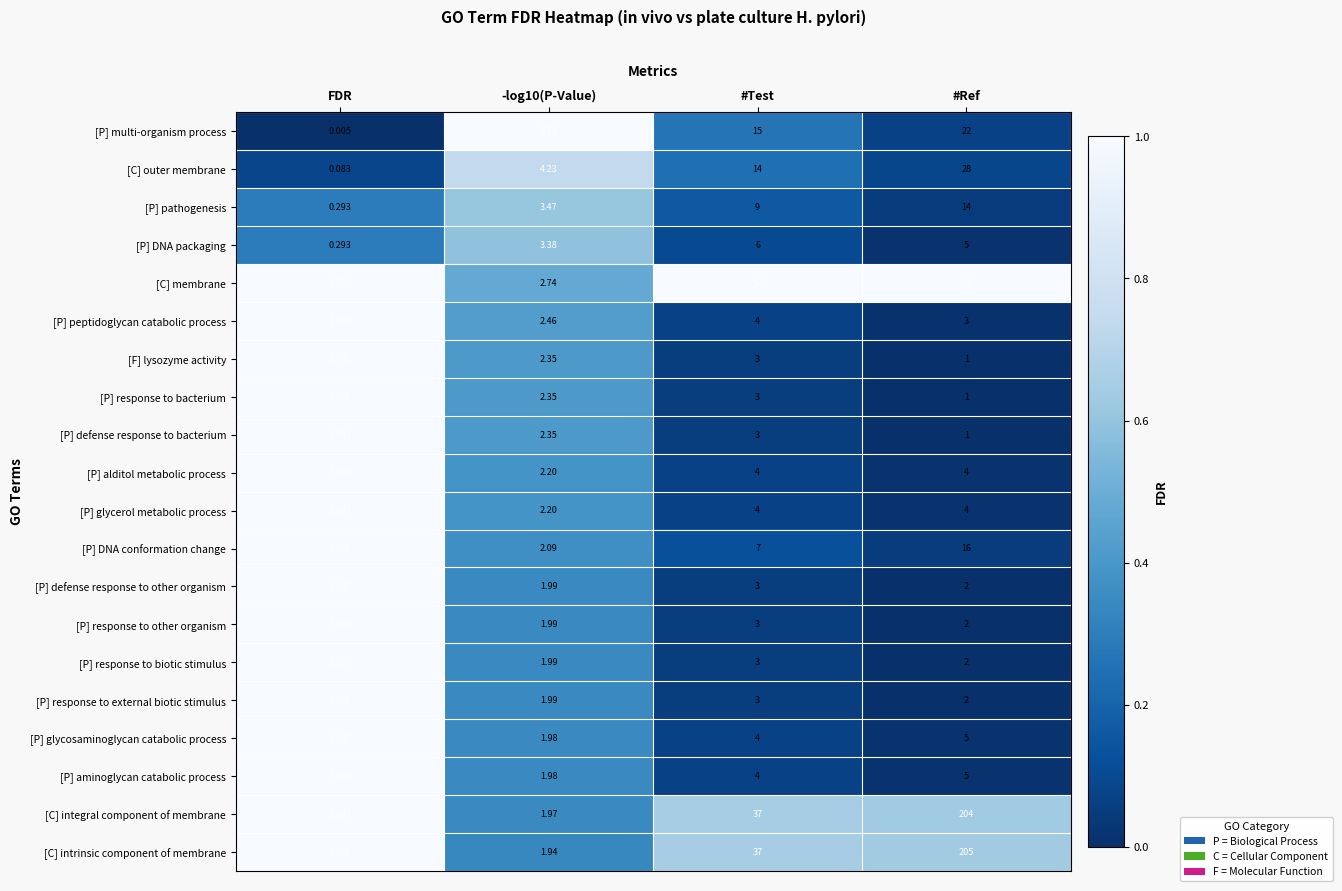

How many distinct data groups are displayed?

20